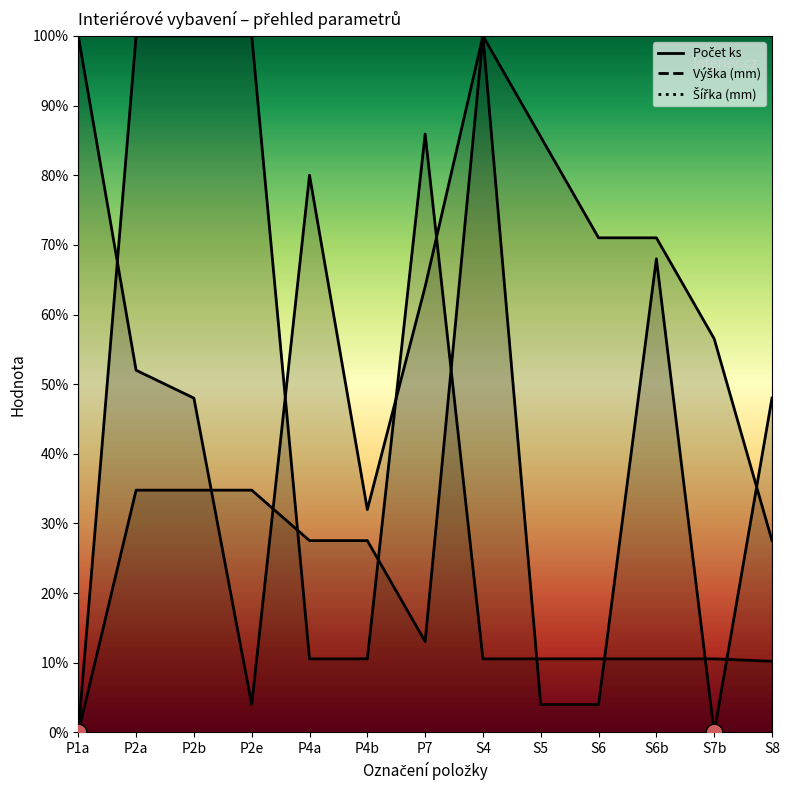

The value of Počet ks at S4 is 165.6. True or false?

False